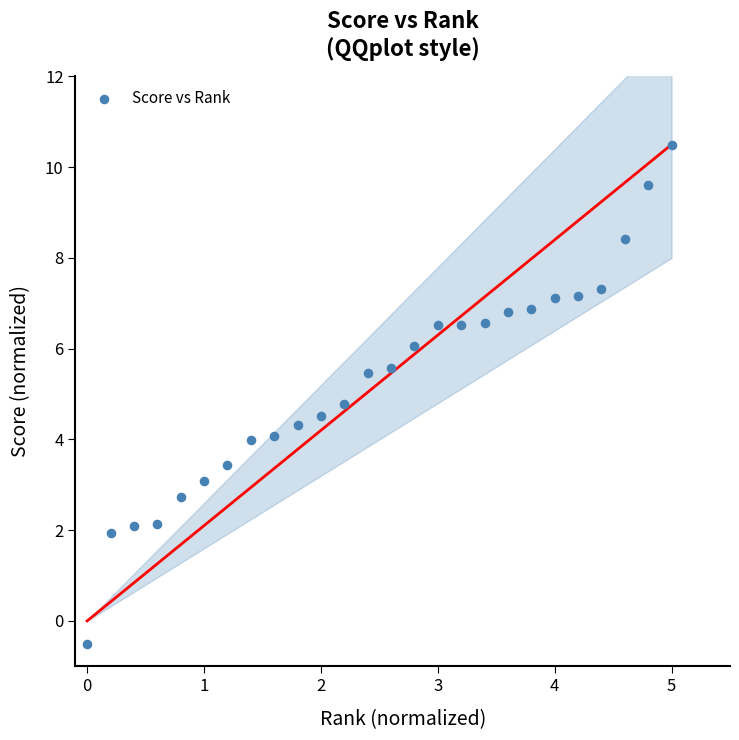

What is the range of Y values (max minus min)?

11.0